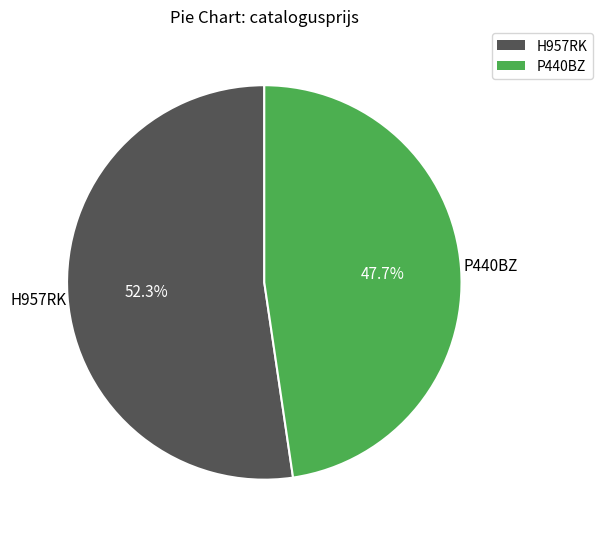

Rank the categories by value from highest to lowest.

H957RK, P440BZ